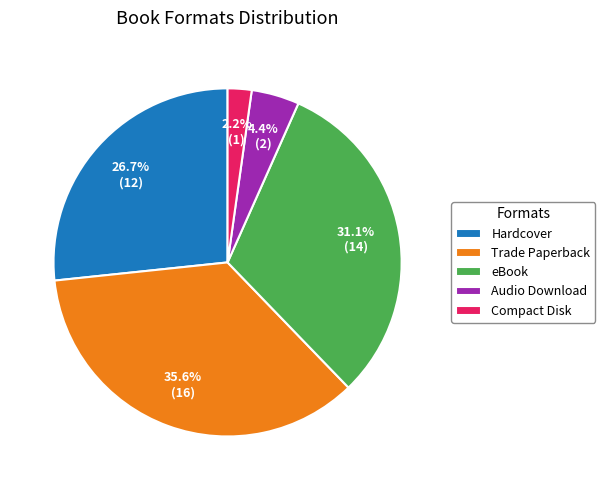

Which category has the biggest portion of the pie?

Trade Paperback